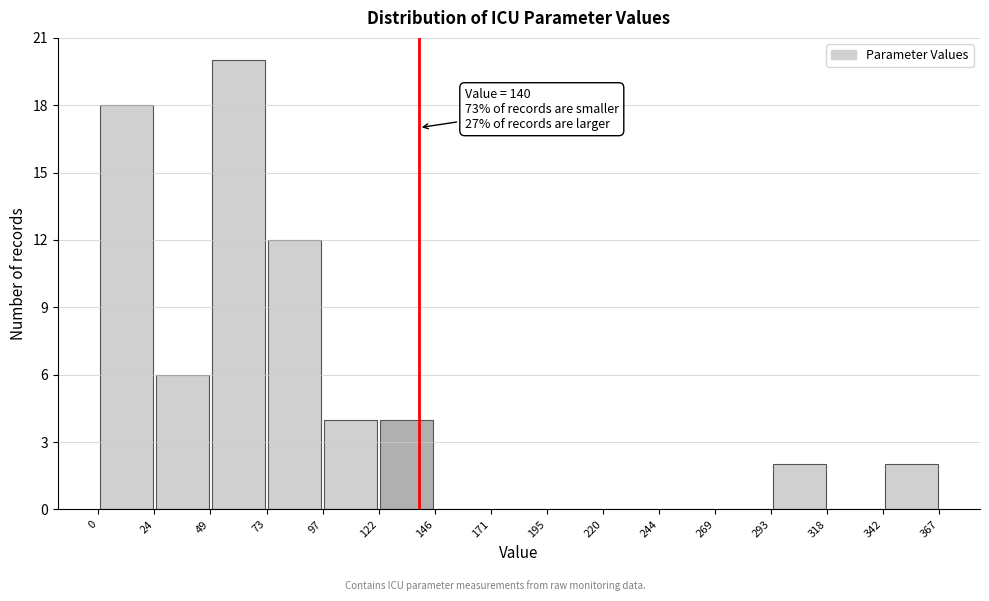

Which range on the x-axis has the tallest bar?

49 to 73